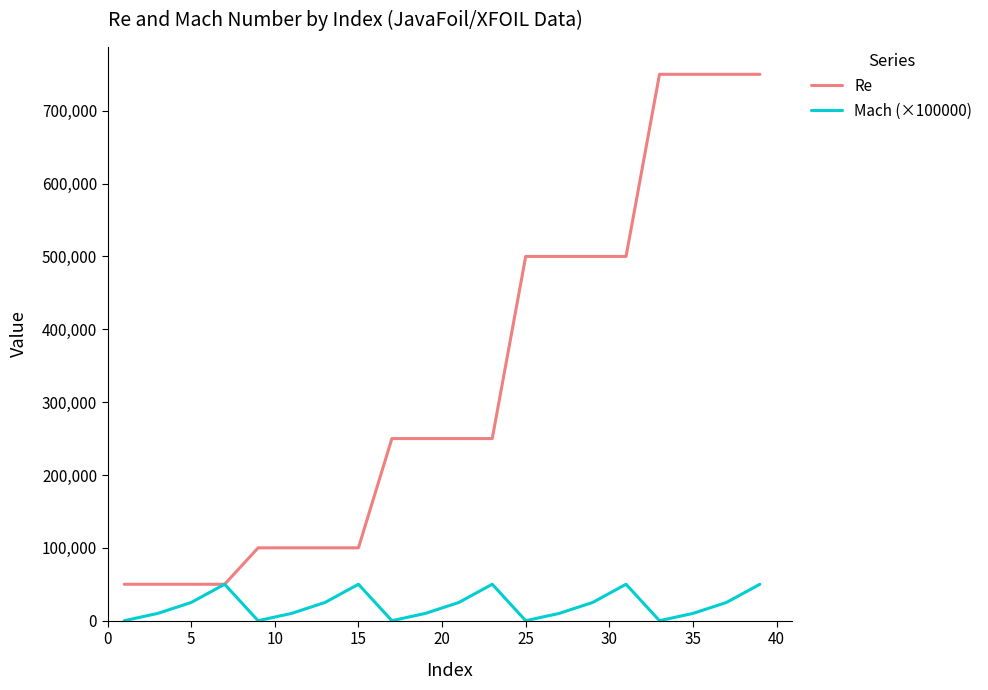

What is the difference between the maximum and minimum values in the Re series?

700000